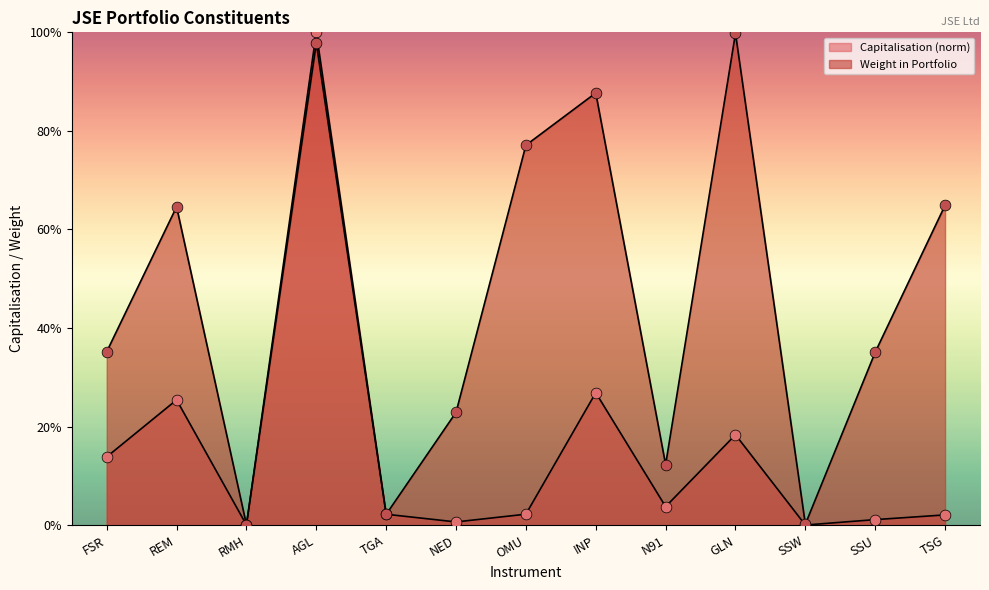

Is the value of Capitalisation at REM greater than the value of Weight in Portfolio at SSU?

No